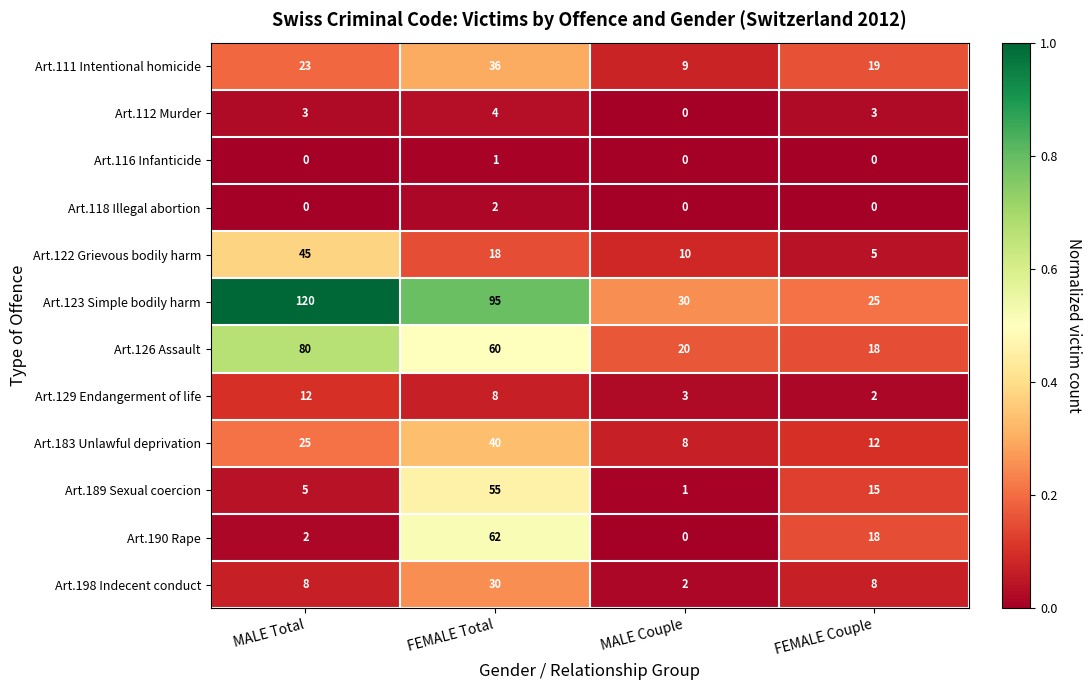

How many data points does each series have?

4